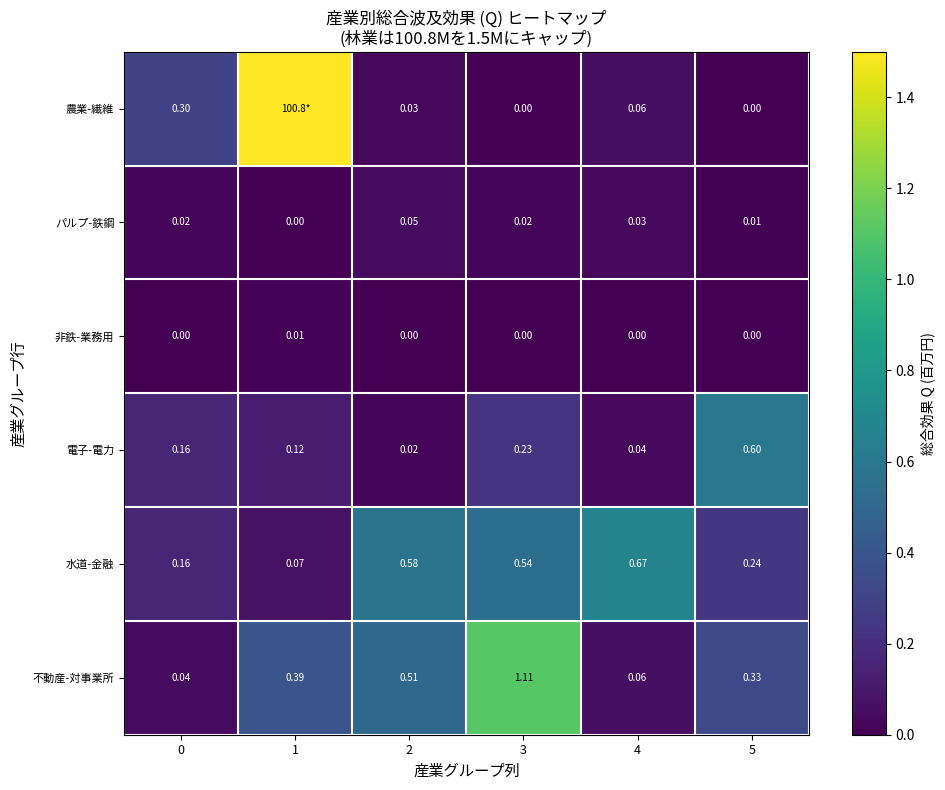

What is the maximum value for 電子-電力?

0.6